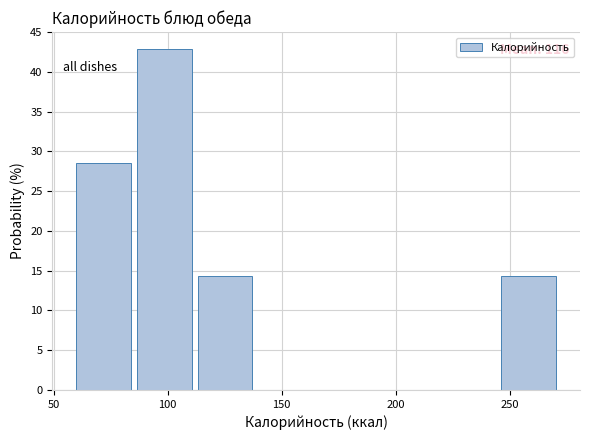

Which range on the x-axis has the tallest bar?

85 to 115